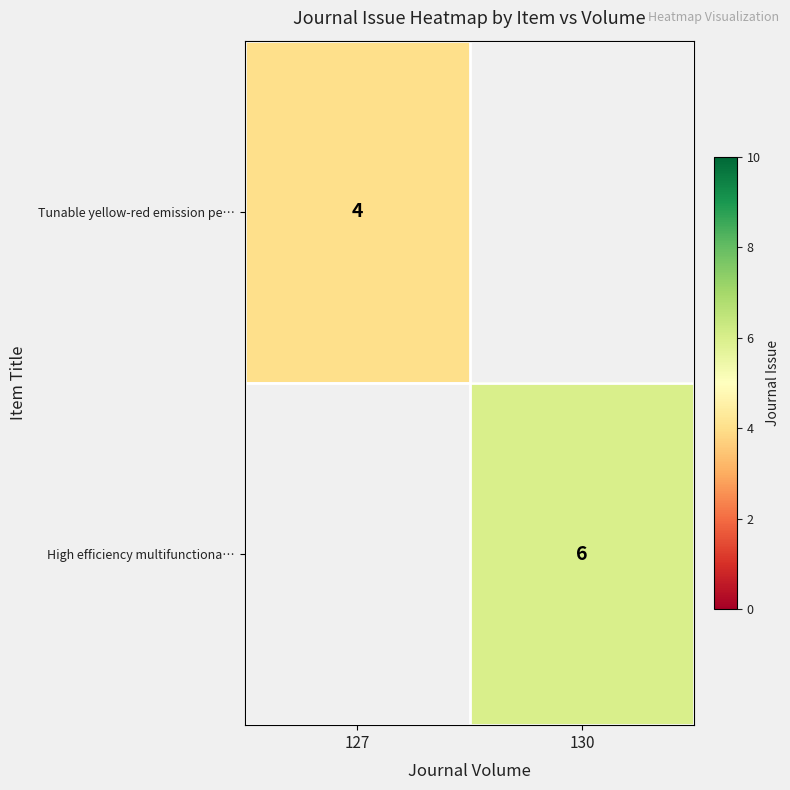

Is it true that Tunable yellow-red emission pe… equals 3 at 127?

False